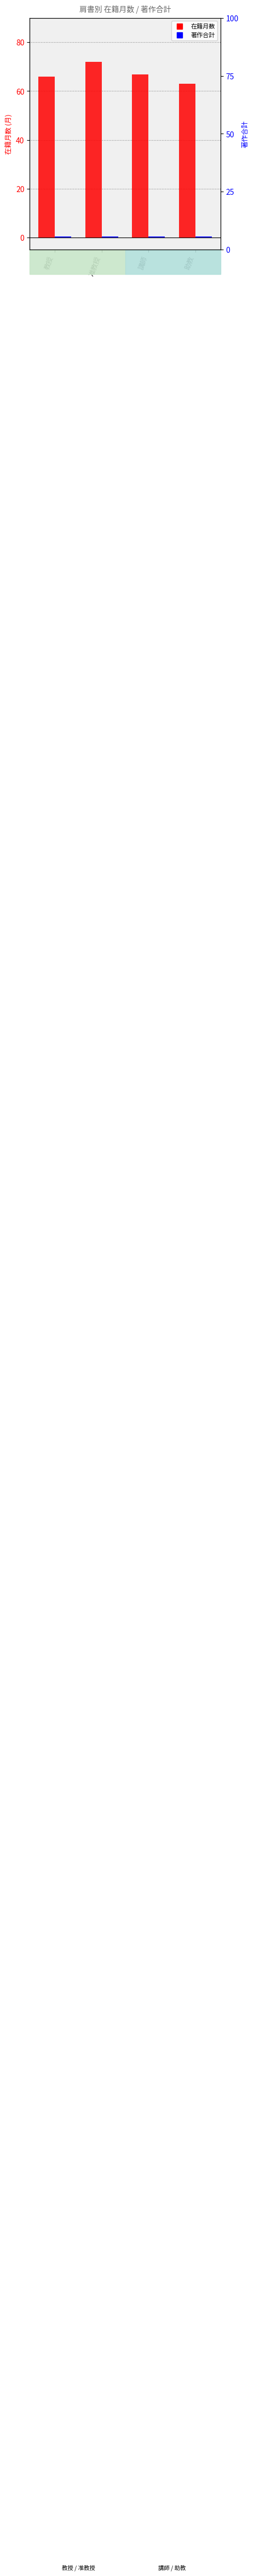

What is the label of the 2nd bar from the left?

准教授